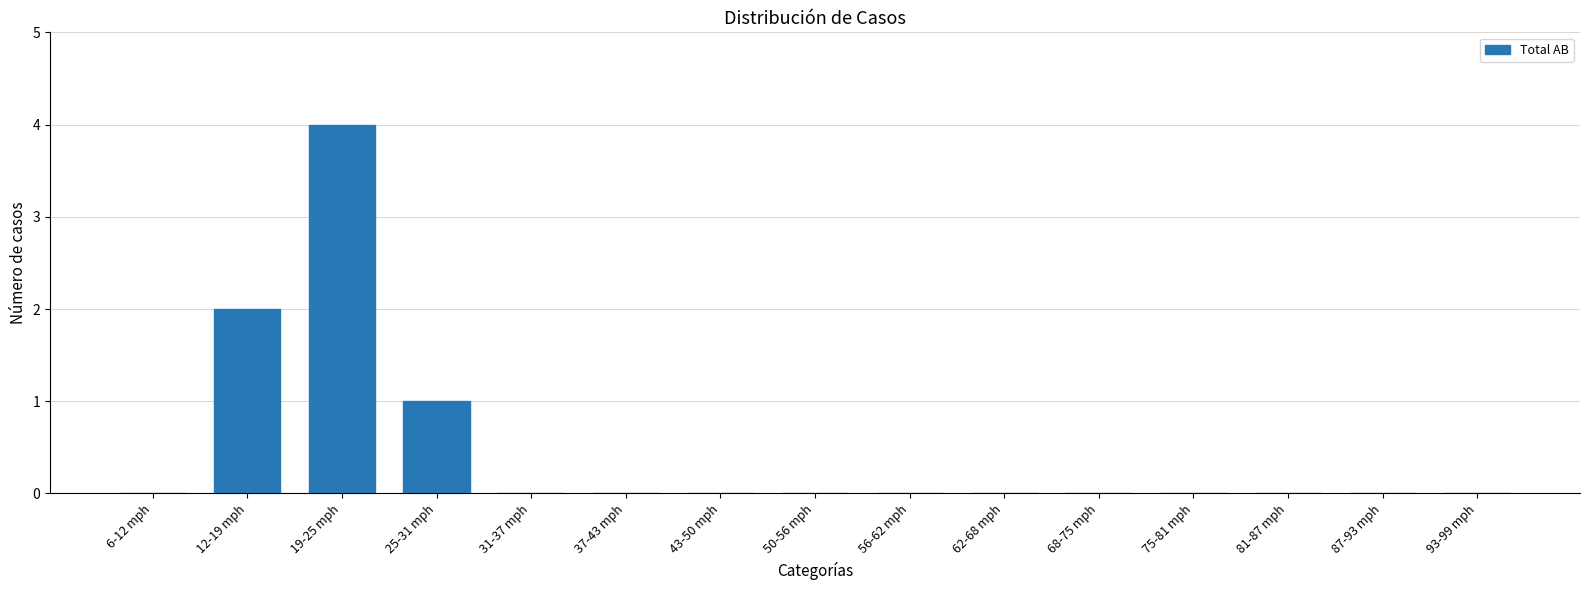

Are the bars grouped side by side (vs. stacked)?

No